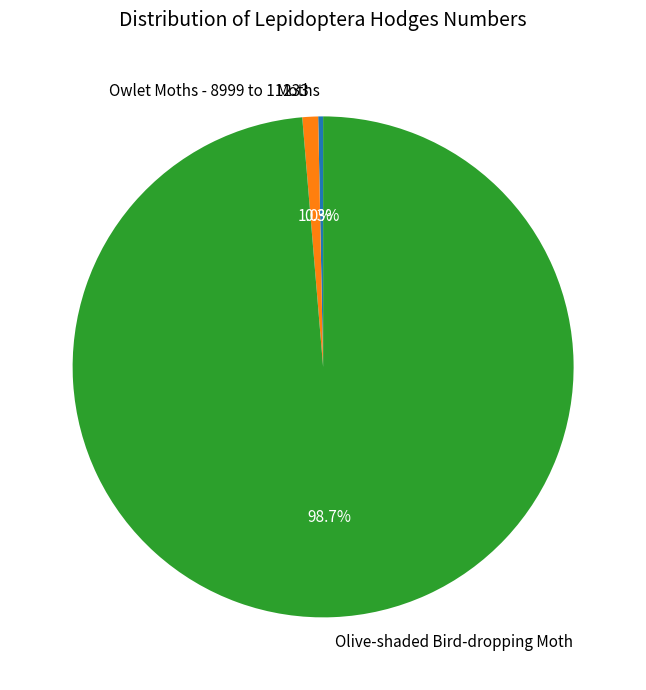

How many segments does this pie chart have?

3